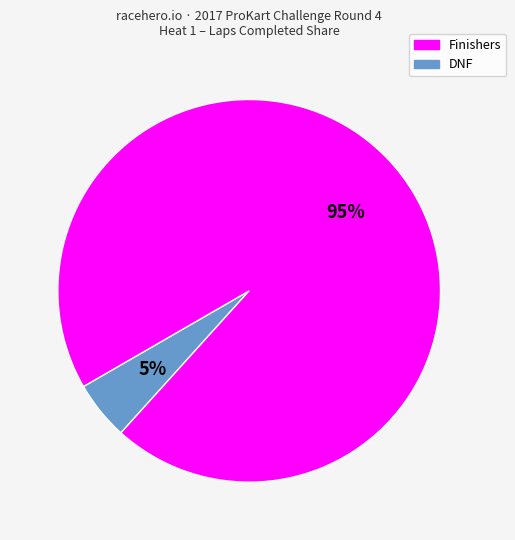

To the nearest percent, what is the average slice percentage?

50%